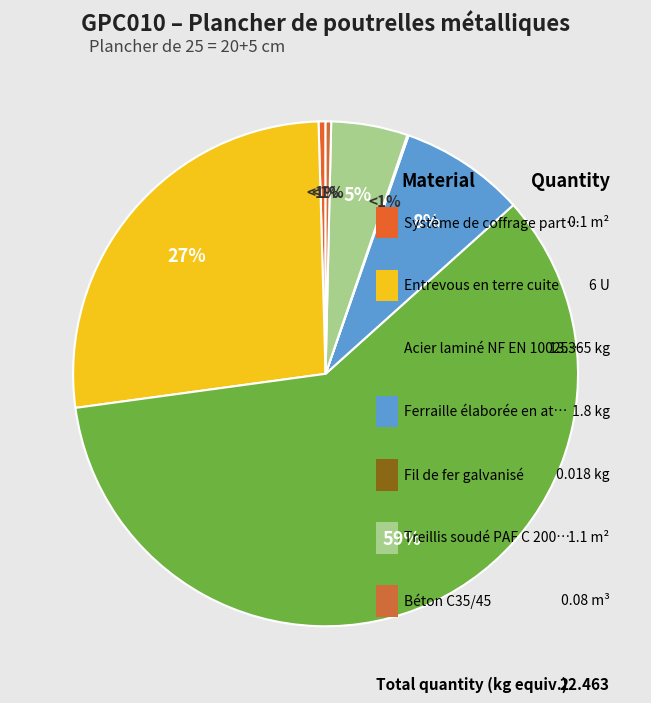

Count the number of slices in the pie.

7